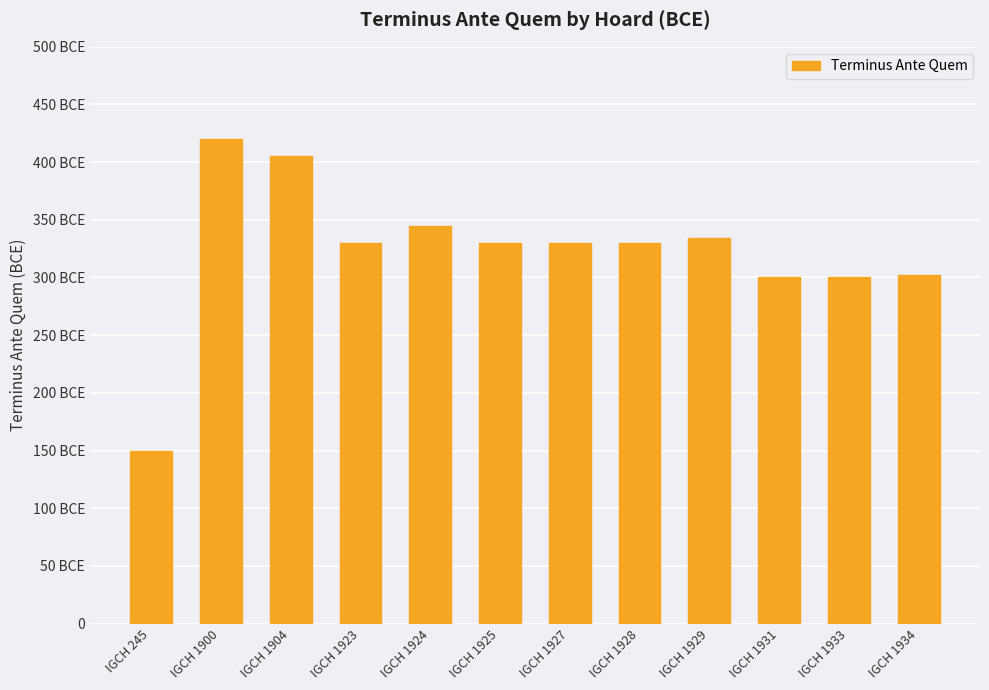

What is the ratio of the value at IGCH 1923 to the value at IGCH 1929?

1.0